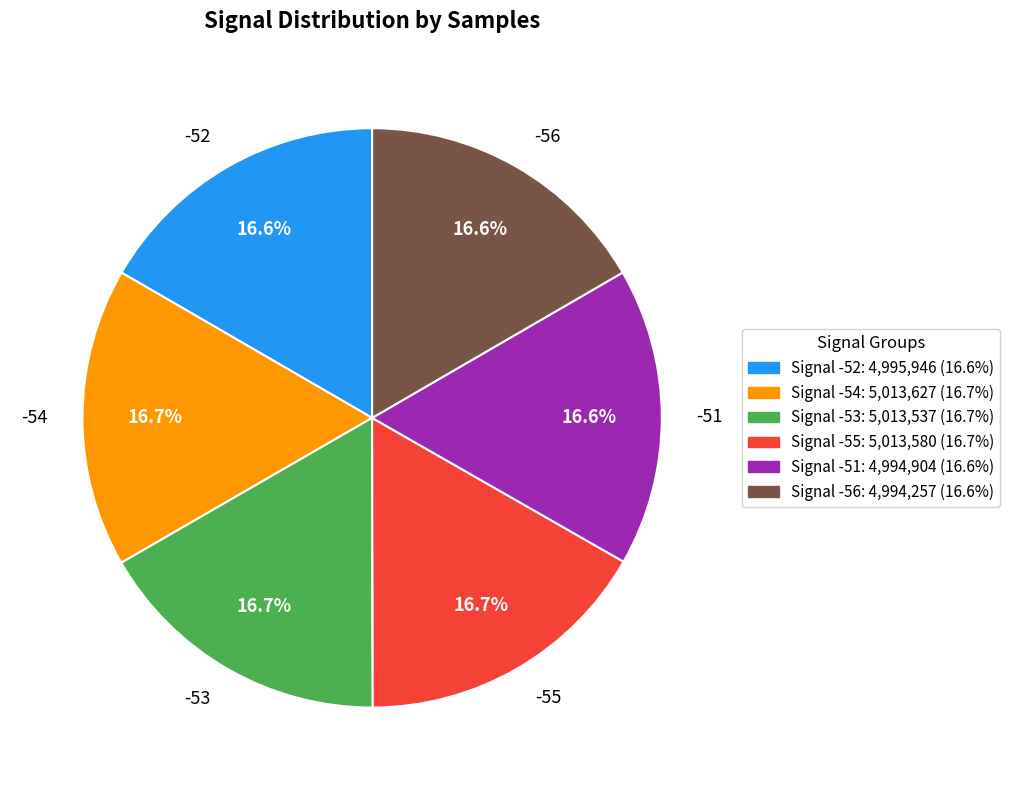

Does -52 represent more than half of the total?

No